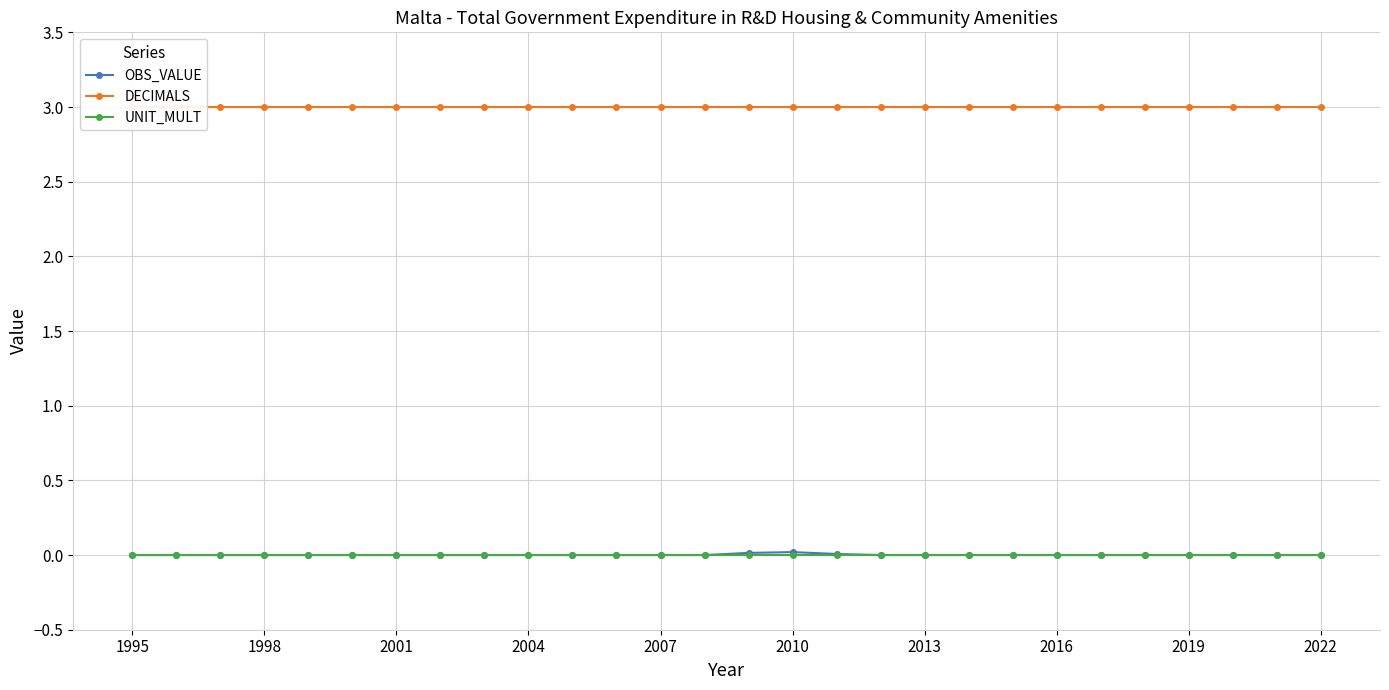

True or false: UNIT_MULT has a value of 0.0 at 2019.

True